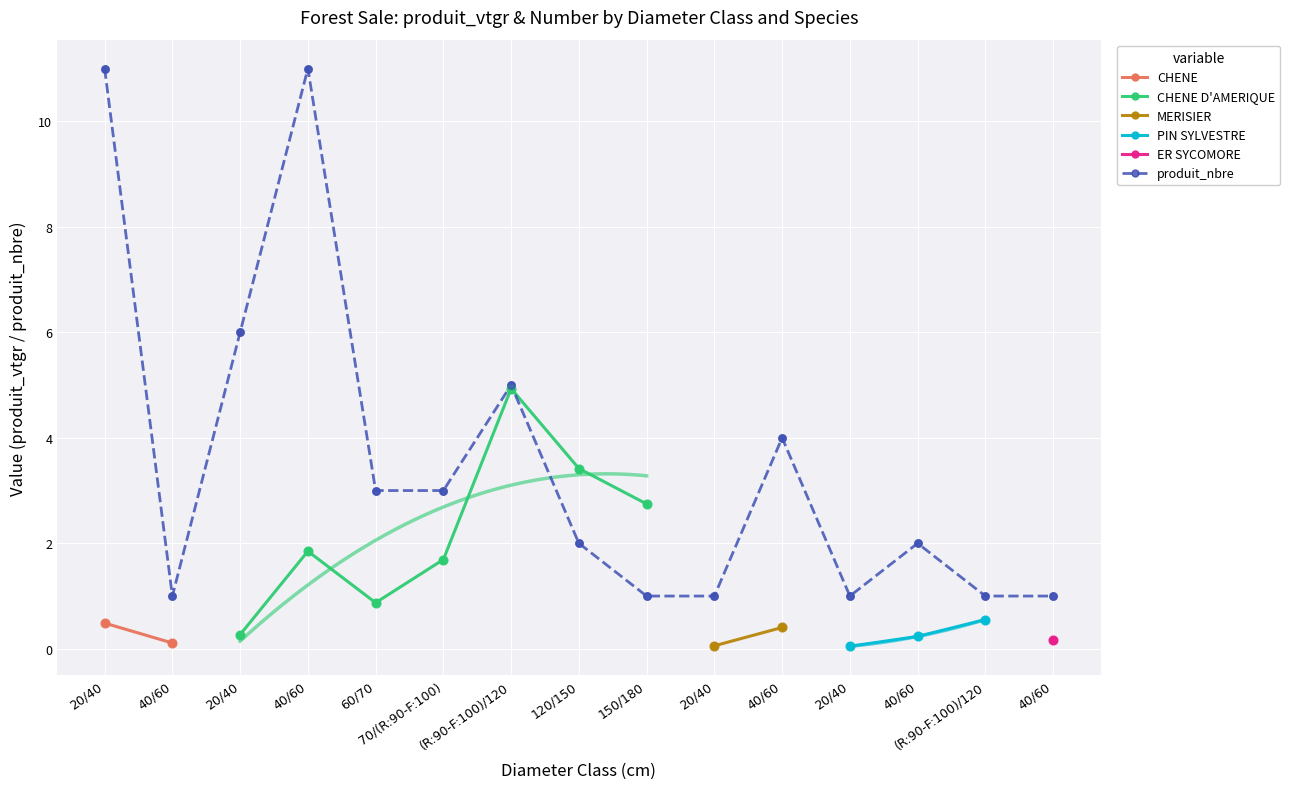

What is the ratio of the value at 40/60 to the value at 20/40?

2.0